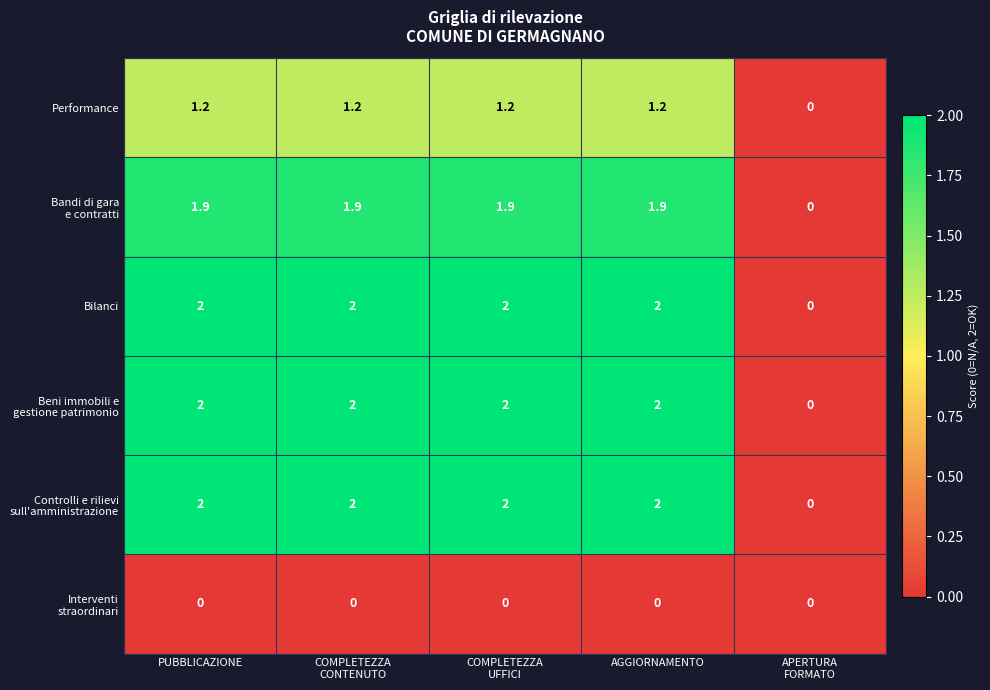

At how many categories does at least one series exceed 1?

4